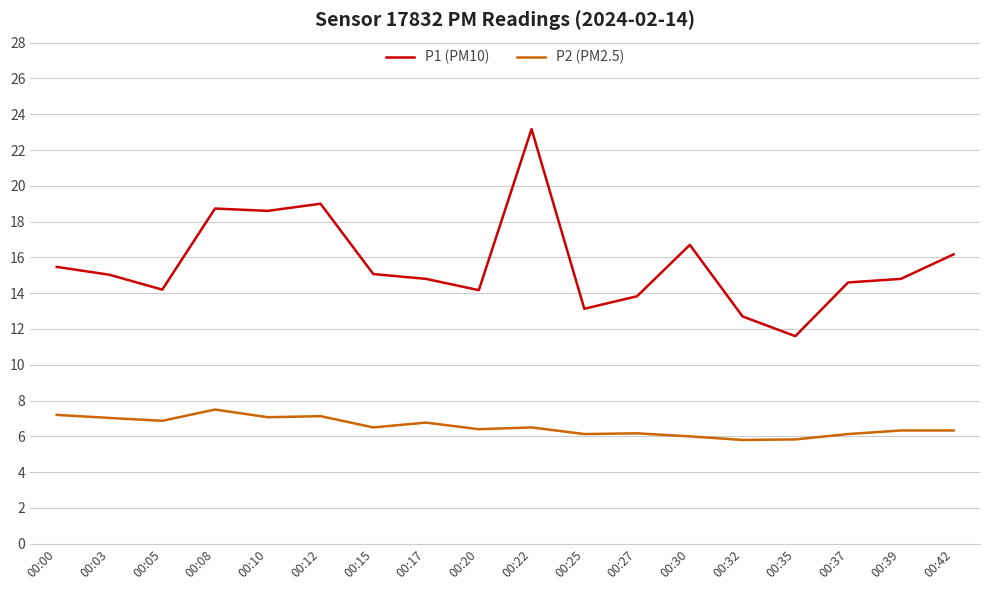

Which series has the largest range (max minus min)?

P1 (PM10)